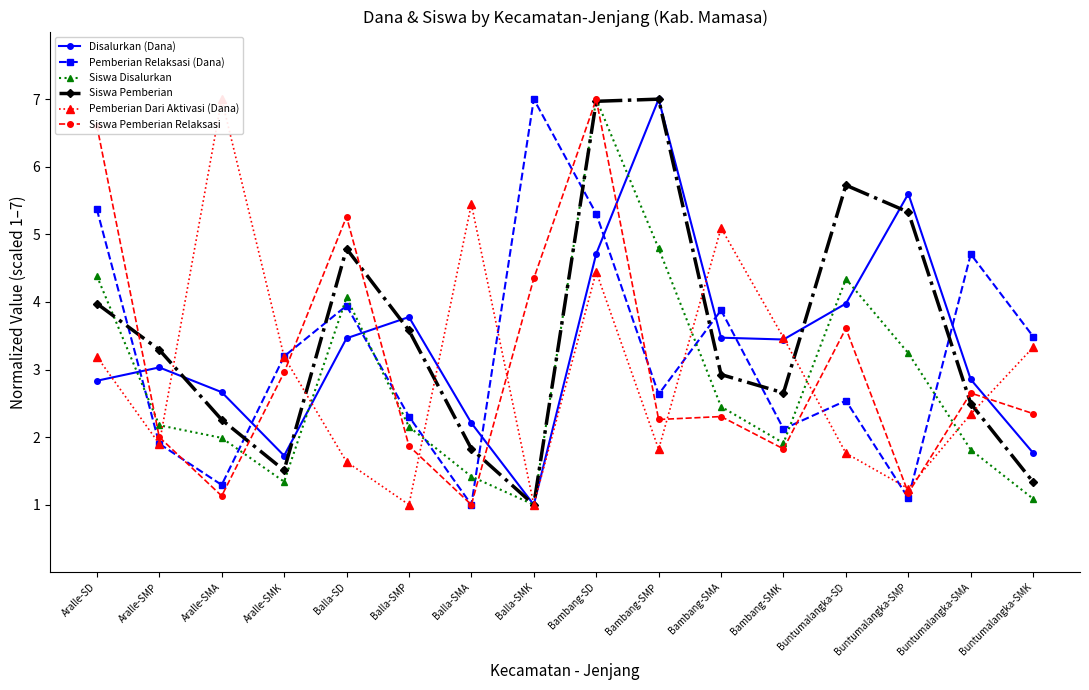

Where do Siswa Disalurkan and Siswa Pemberian Relaksasi first cross each other?

Aralle-SD and Aralle-SMP